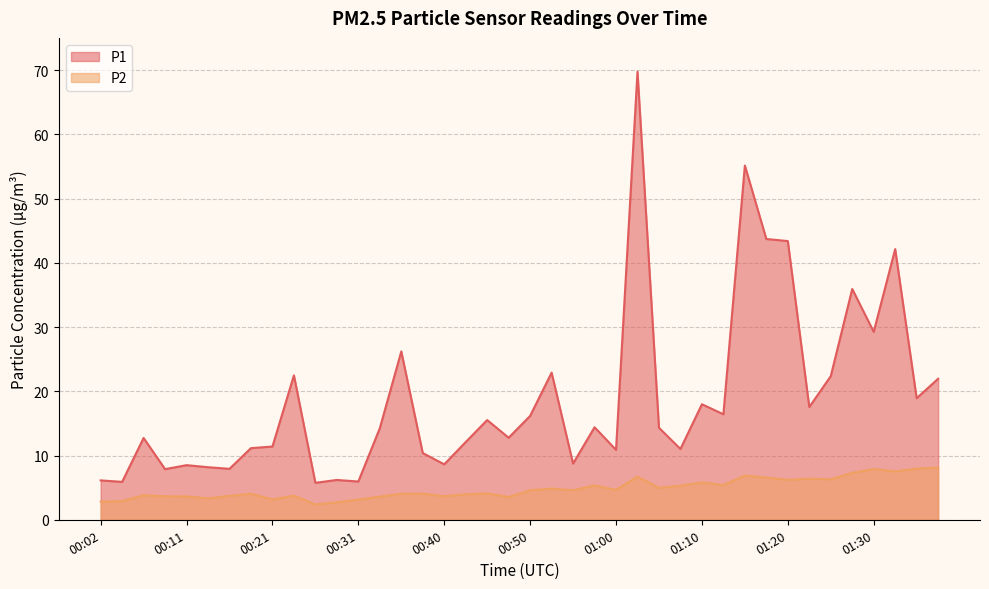

At which category is the sum across all series the highest?

01:02